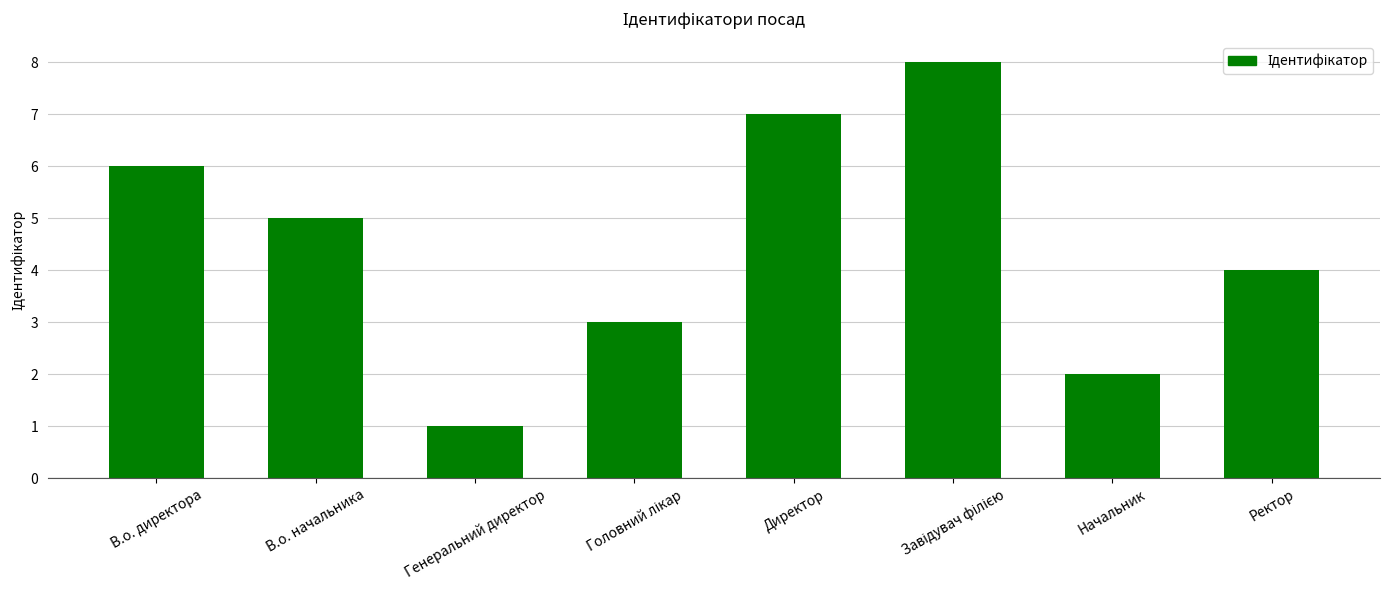

At which category does the chart reach its minimum across all series?

Генеральний директор